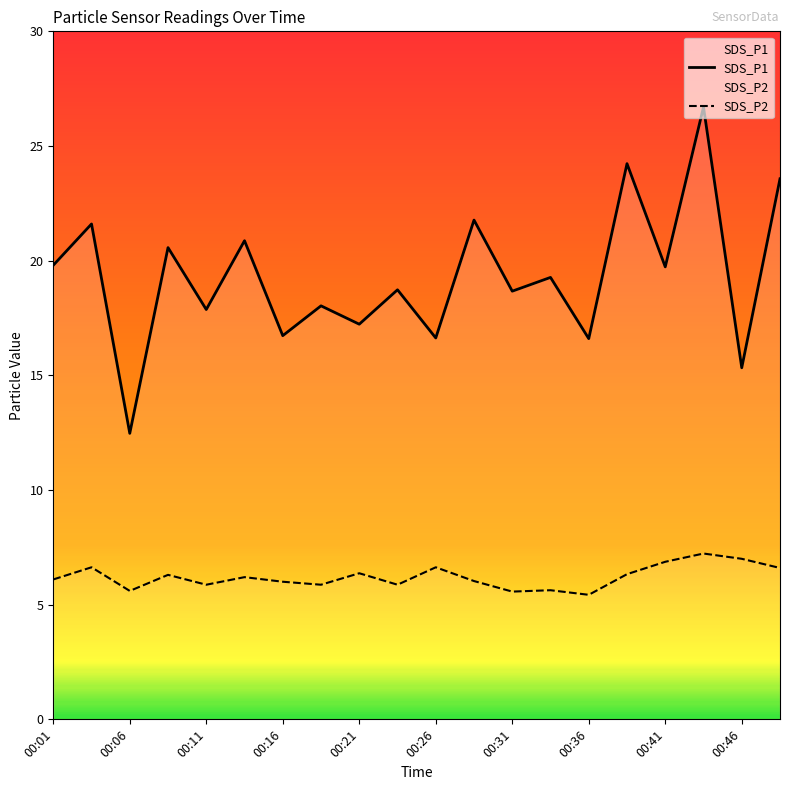

True or false: SDS_P2 and SDS_P1 intersect in this chart.

False